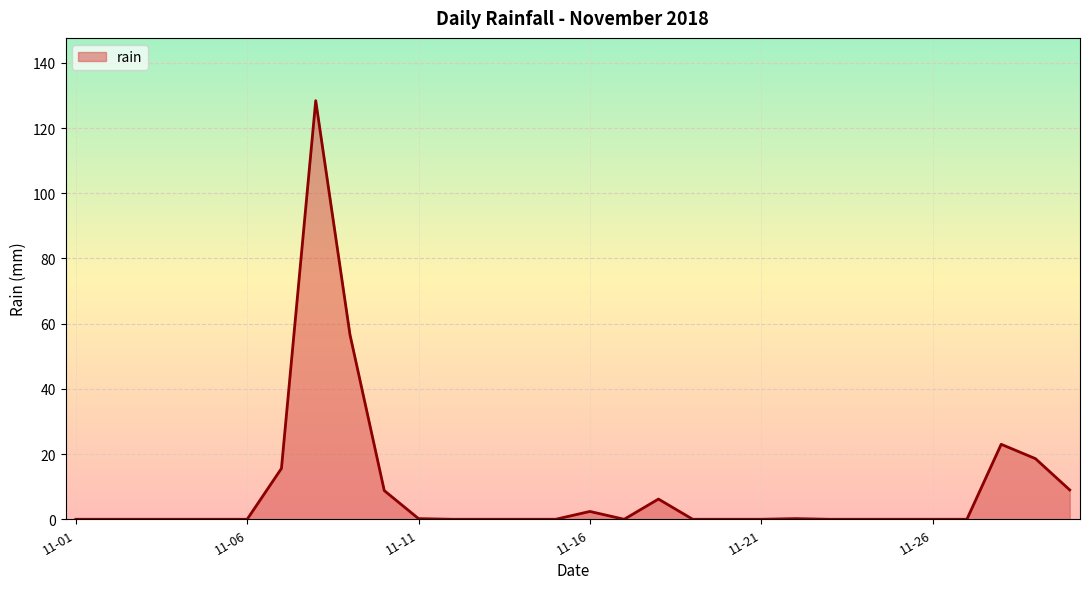

What is the greatest value displayed?

128.4